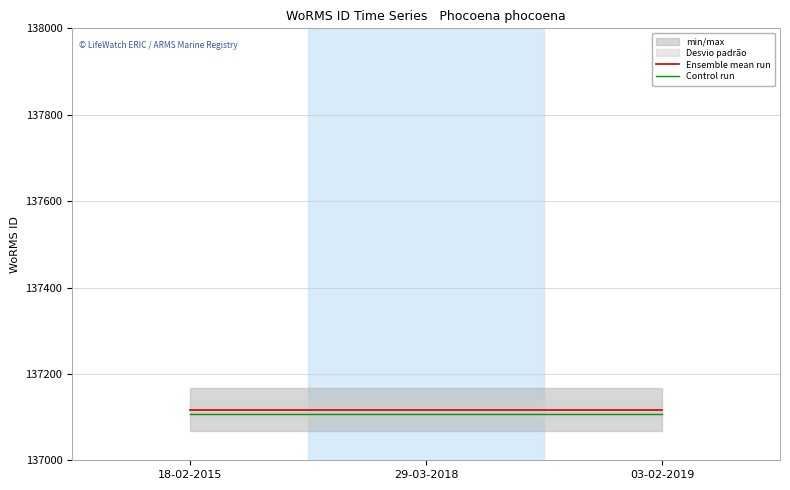

Count the number of categories in the chart.

3